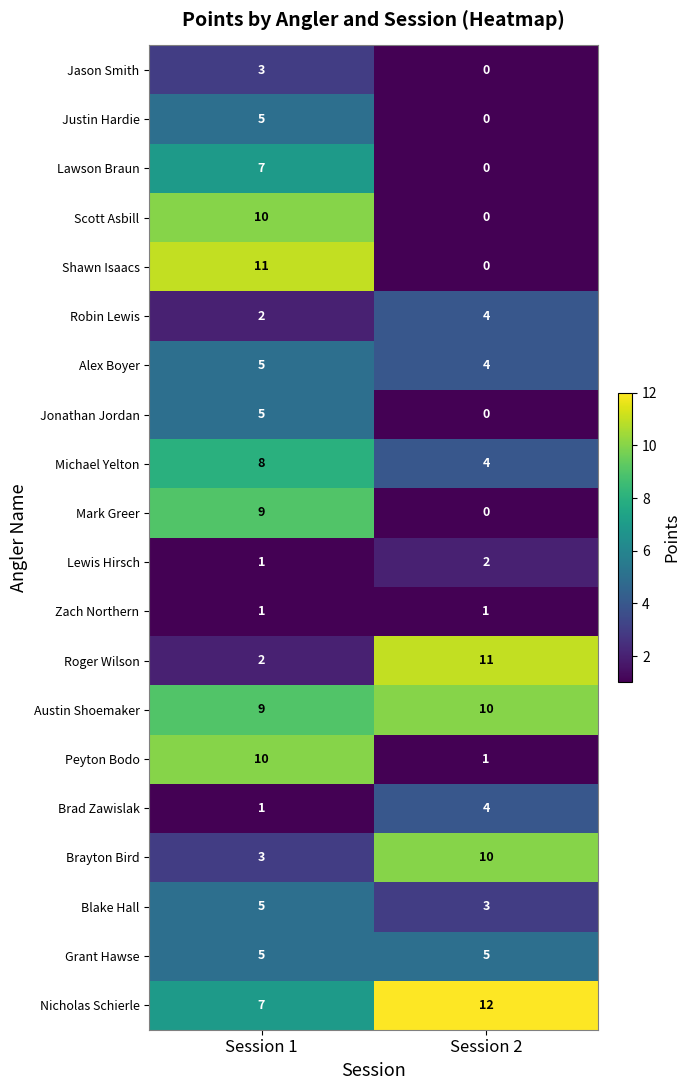

At which category is the sum across all series the highest?

Session 1